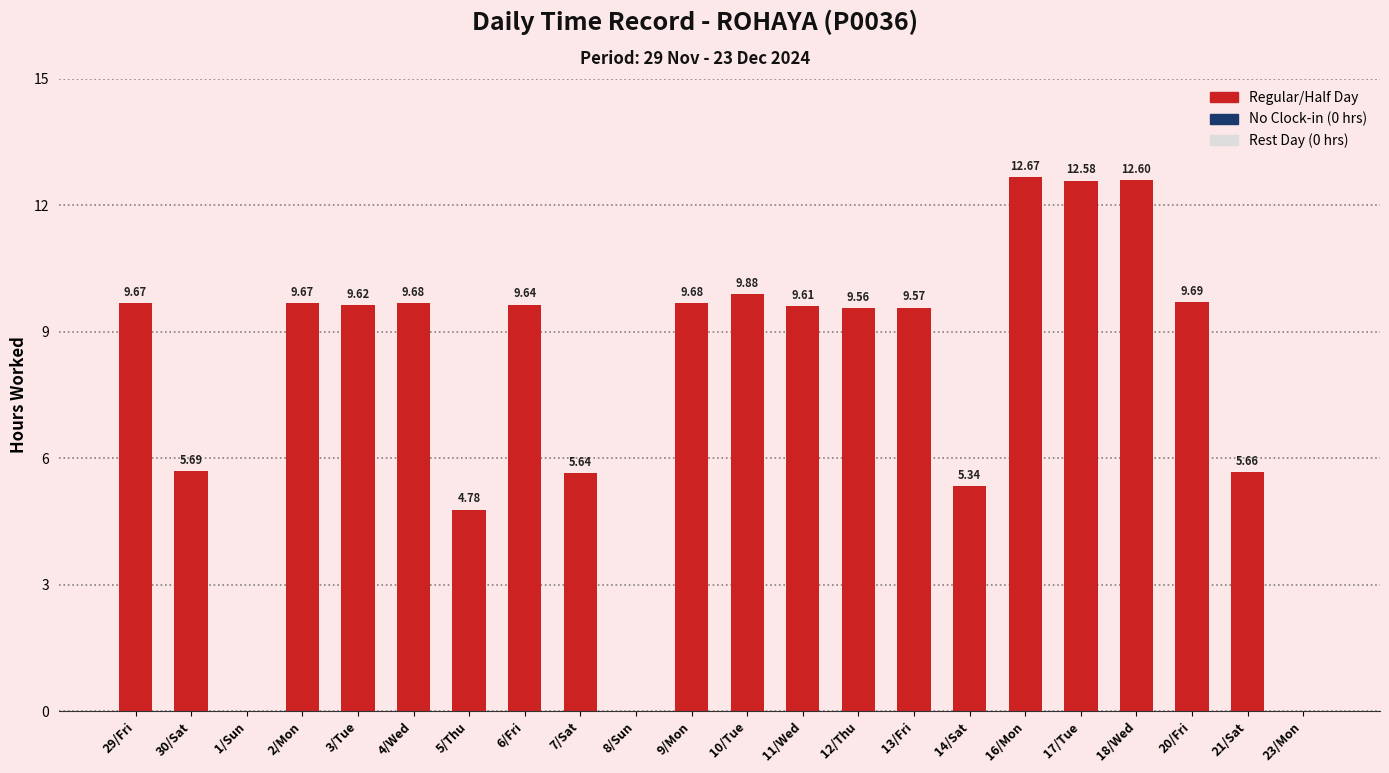

What is the sum of the values at 29/Fri and 11/Wed?

19.3